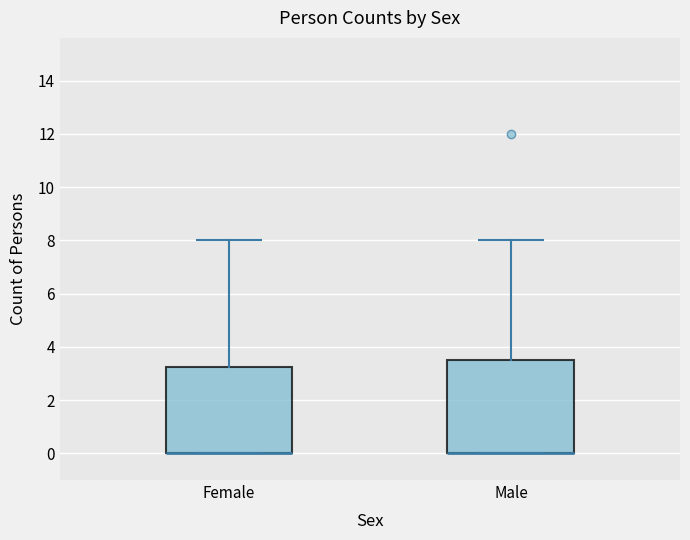

Comparing the boxes themselves (not the whiskers), which one is the tallest?

Male